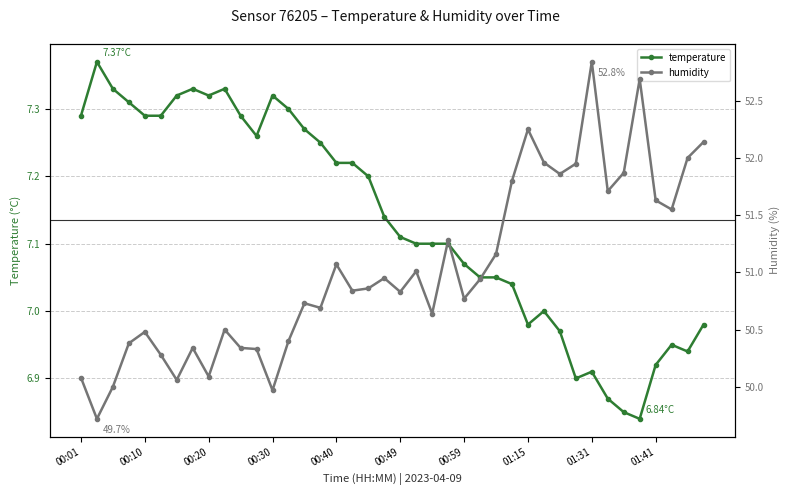

In humidity, how many points are lower than both neighbors (excluding endpoints)?

12